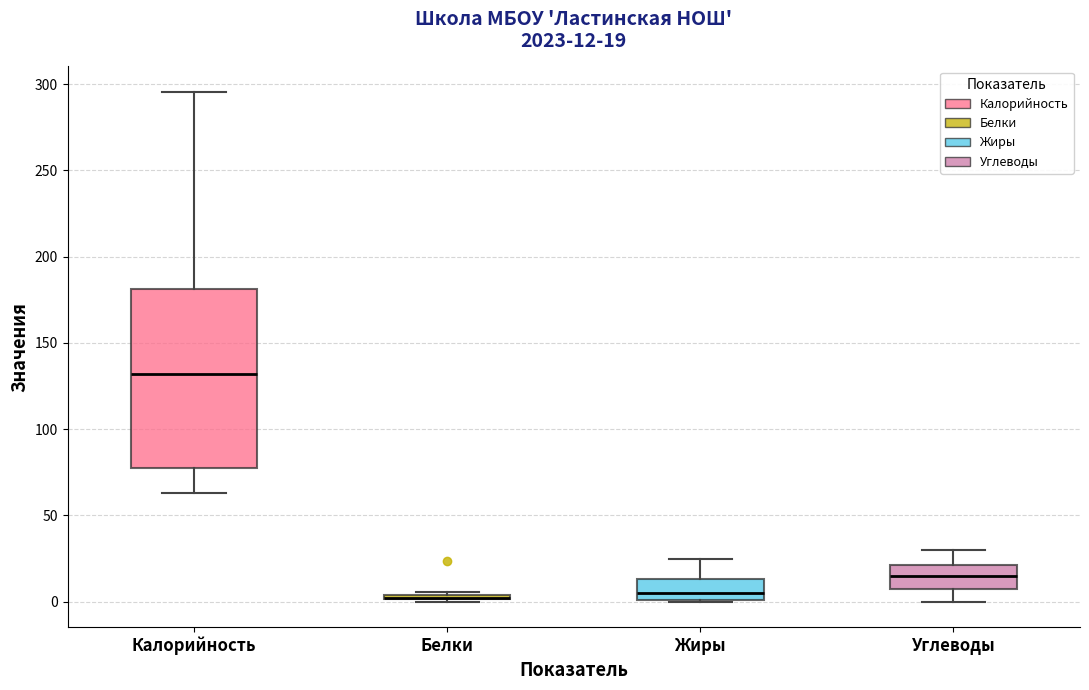

Which box is the tallest, from its lower edge to its upper edge?

Калорийность